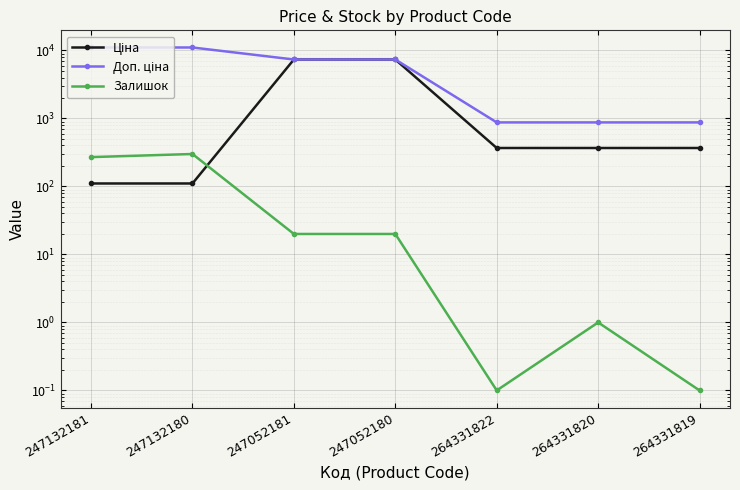

What position from the left is 264331819?

7